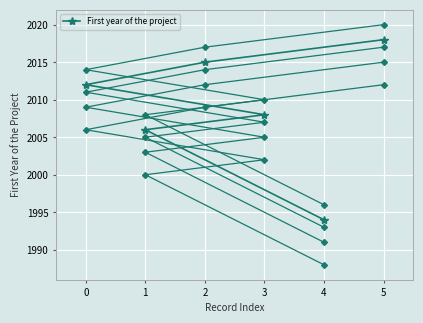

Does the chart display data point markers on the line(s)?

Yes